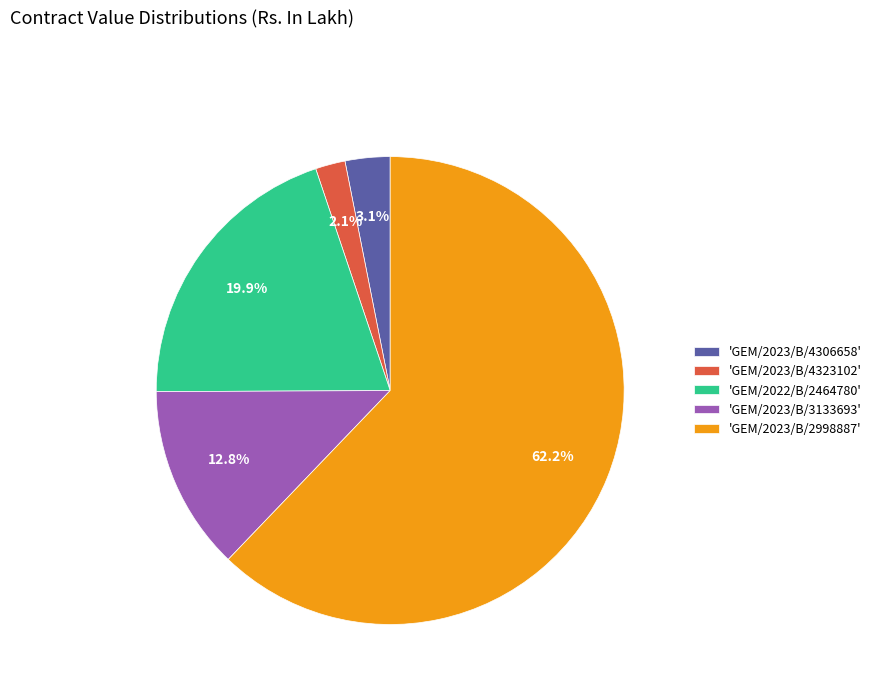

Rank the categories by value from lowest to highest.

'GEM/2023/B/4323102', 'GEM/2023/B/4306658', 'GEM/2023/B/3133693', 'GEM/2022/B/2464780', 'GEM/2023/B/2998887'